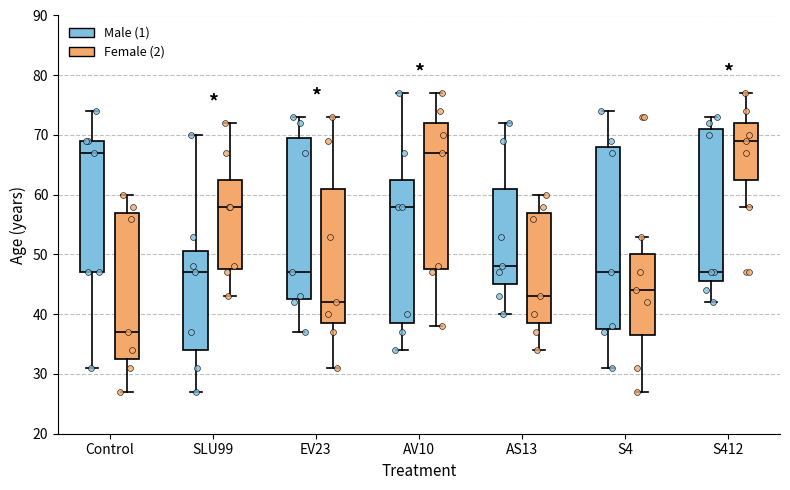

Where is the upper edge of the box for AS13 (Male (1)) on the y-axis? The values are not printed on the chart, so give them approximately, as read against the axis.

61